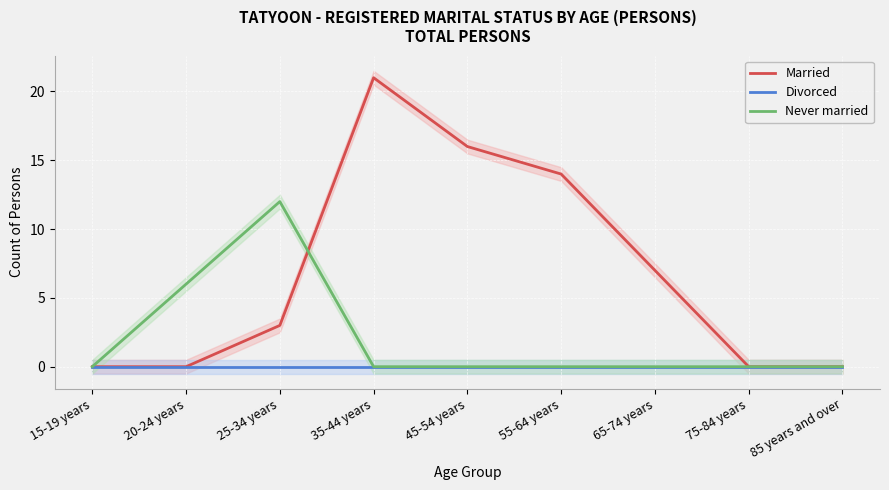

Reading left to right, list all the values displayed in this chart.

Married: 15-19 years=0	20-24 years=0	25-34 years=3	35-44 years=21	45-54 years=16	55-64 years=14	65-74 years=7	75-84 years=0	85 years and over=0
Divorced: 15-19 years=0	20-24 years=0	25-34 years=0	35-44 years=0	45-54 years=0	55-64 years=0	65-74 years=0	75-84 years=0	85 years and over=0
Never married: 15-19 years=0	20-24 years=6	25-34 years=12	35-44 years=0	45-54 years=0	55-64 years=0	65-74 years=0	75-84 years=0	85 years and over=0